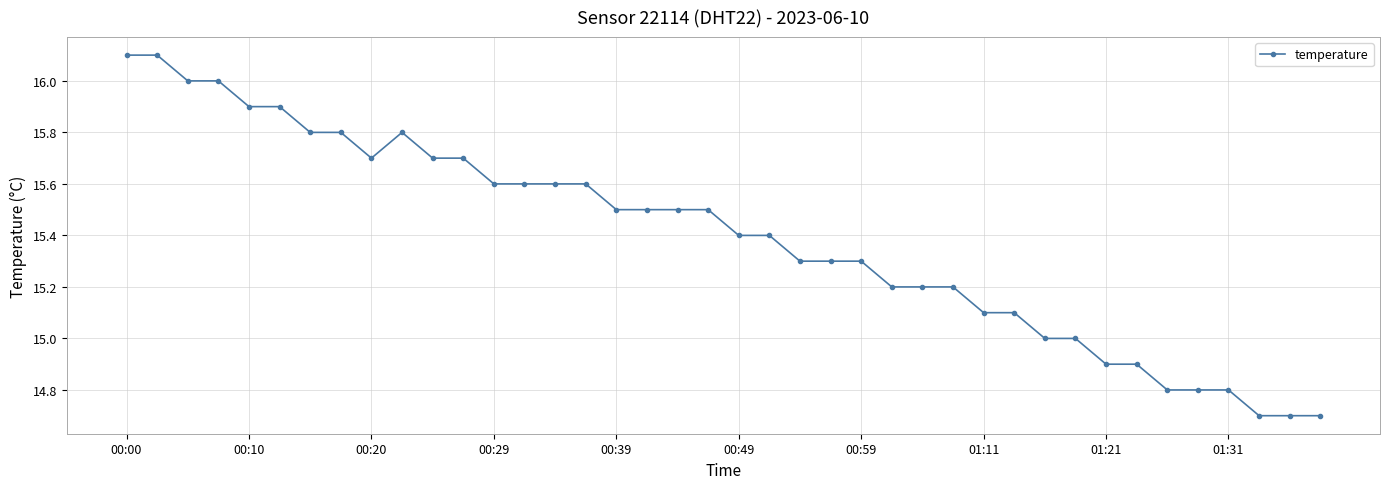

What is the maximum value shown in the chart?

16.1